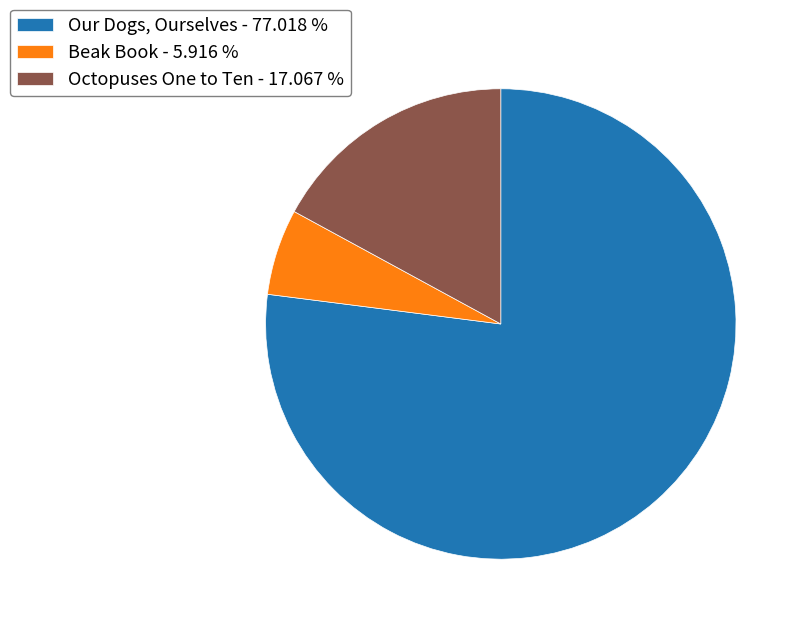

Between Beak Book - 5.916 % and Octopuses One to Ten - 17.067 %, which is larger?

Octopuses One to Ten - 17.067 %